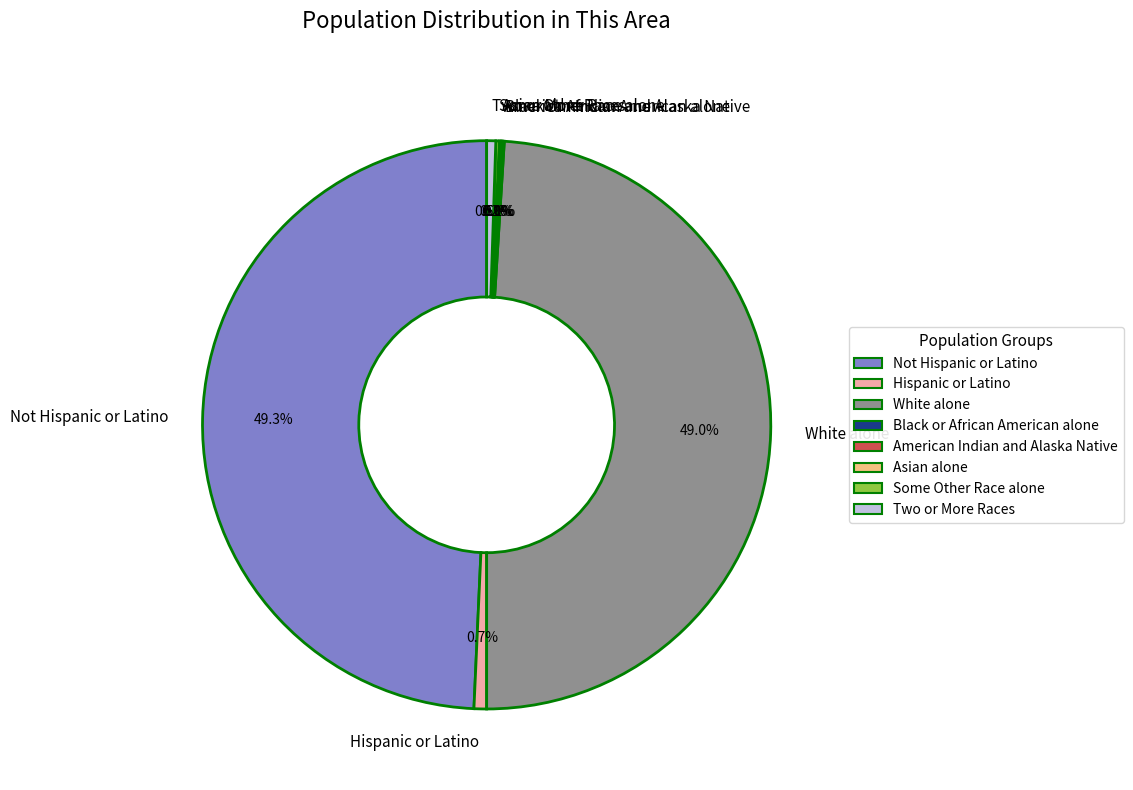

Do Hispanic or Latino and Two or More Races together represent more than half of the pie?

No